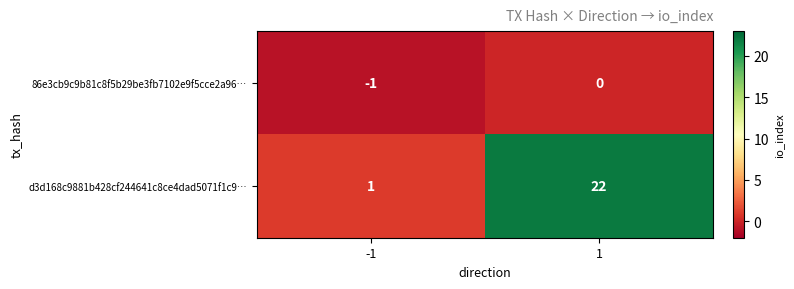

Rank the series at -1 from highest to lowest value.

d3d168c9881b428cf244641c8ce4dad5071f1c9…, 86e3cb9c9b81c8f5b29be3fb7102e9f5cce2a96…